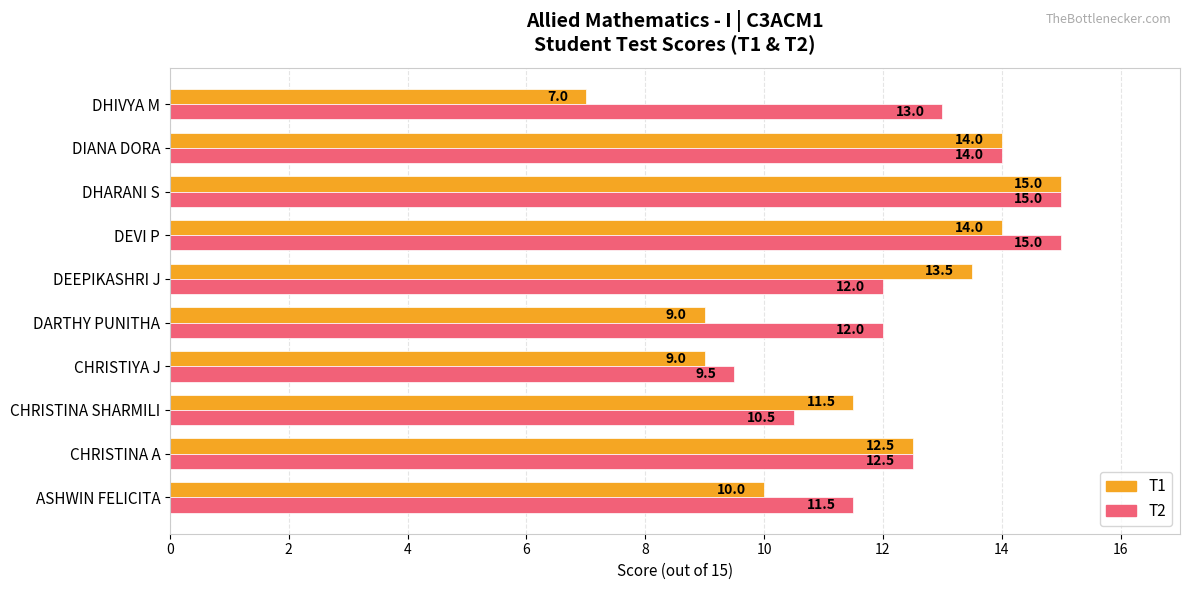

List the series in order of their overall mean, highest first.

T2, T1